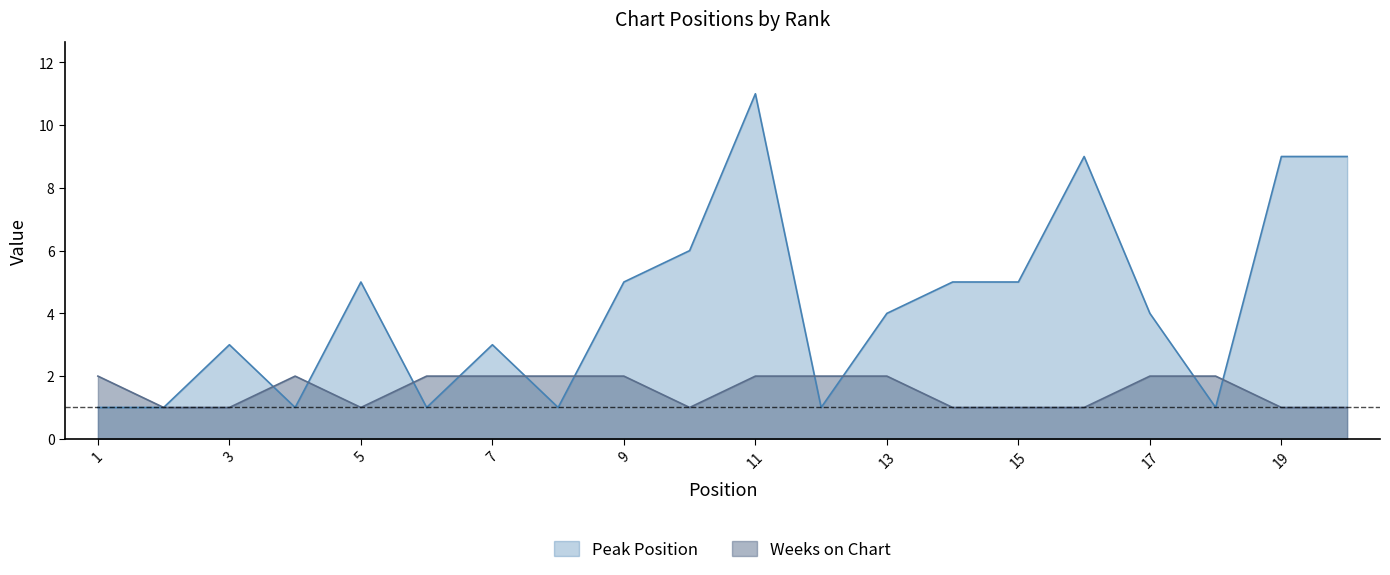

How many interior local valleys does the Weeks on Chart series have?

2